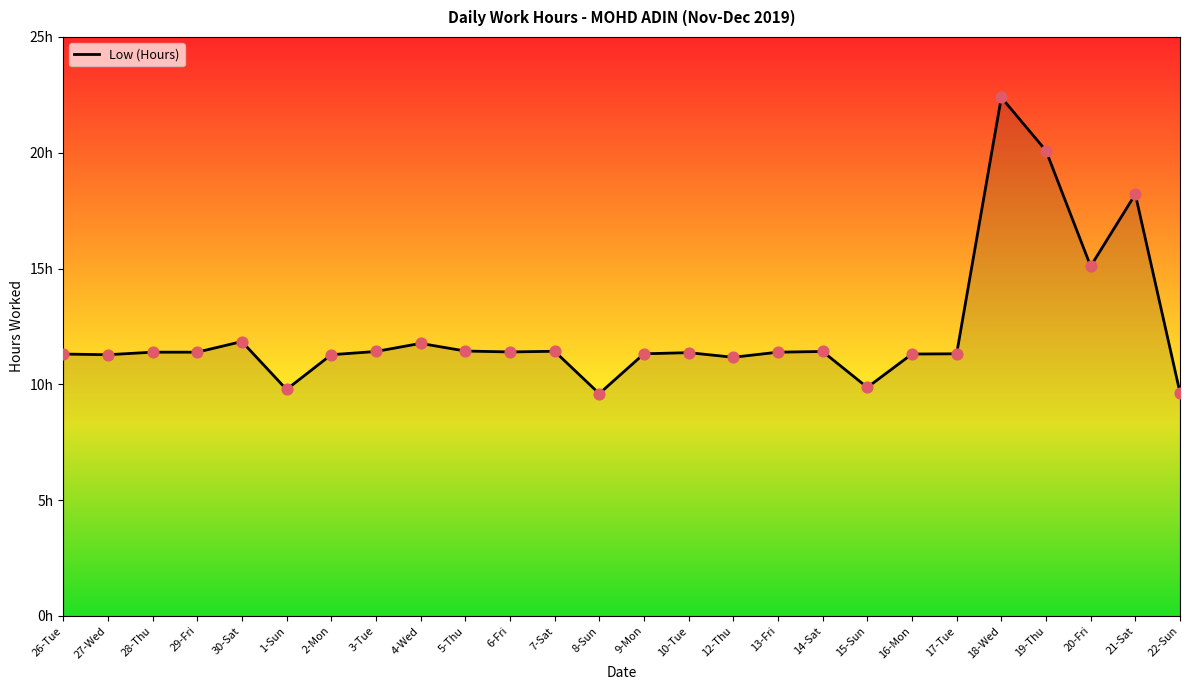

What is the ratio of the value at 13-Fri to the value at 7-Sat?

1.0